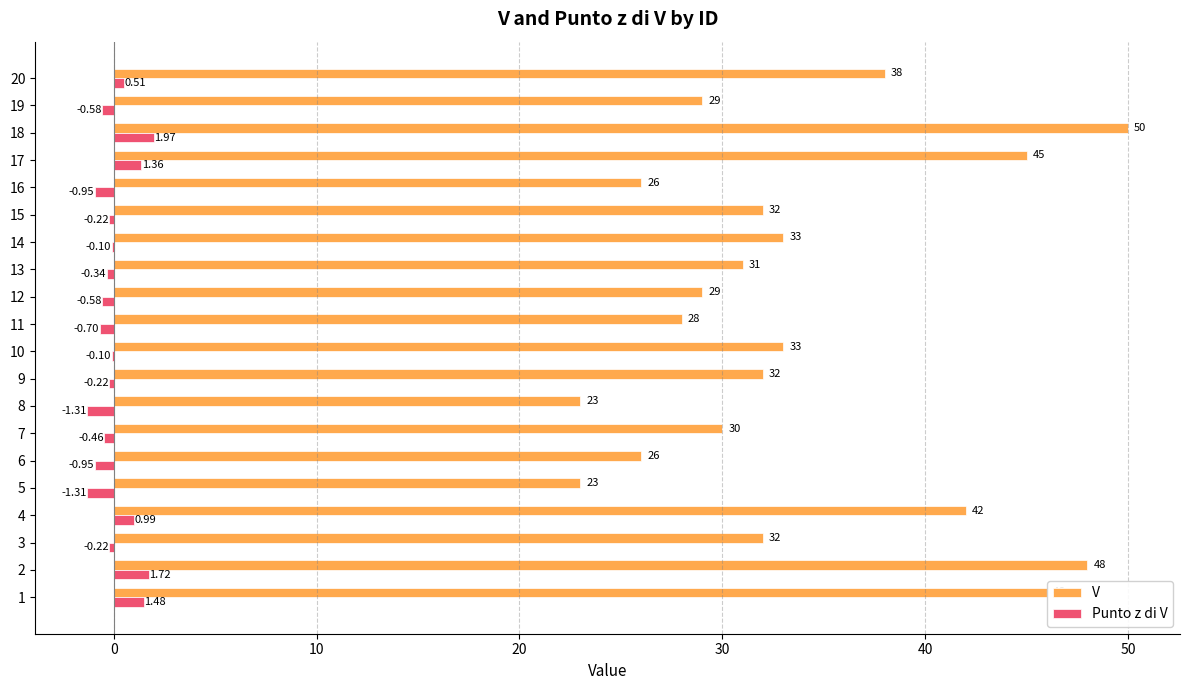

Which series changed the most between 7 and 18?

V